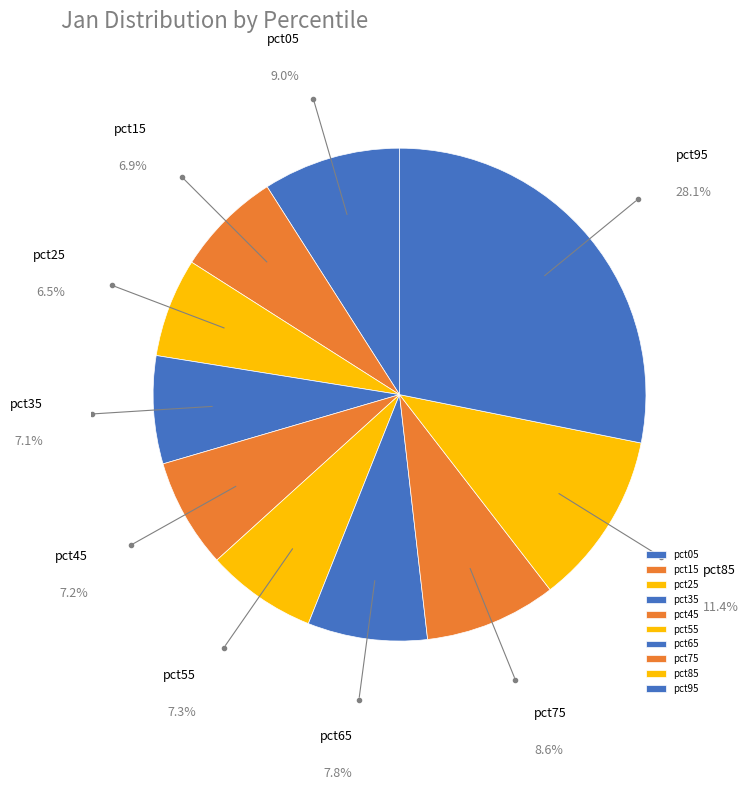

Is the sum of pct05 and pct75 greater than half?

No